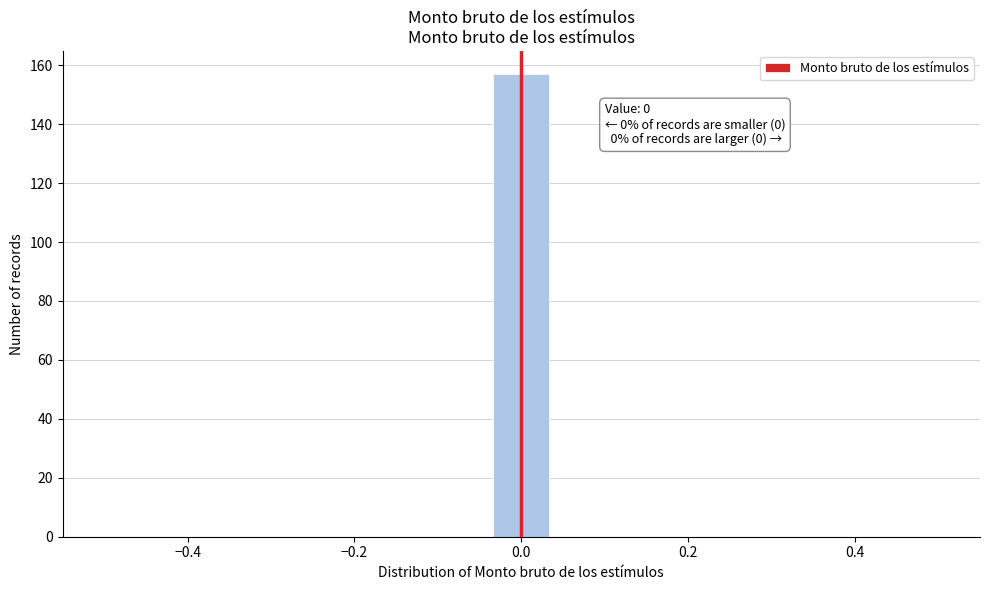

Around what value on the x-axis is the tallest bar? Give the approximate position of its centre, as read against the axis.

0.00